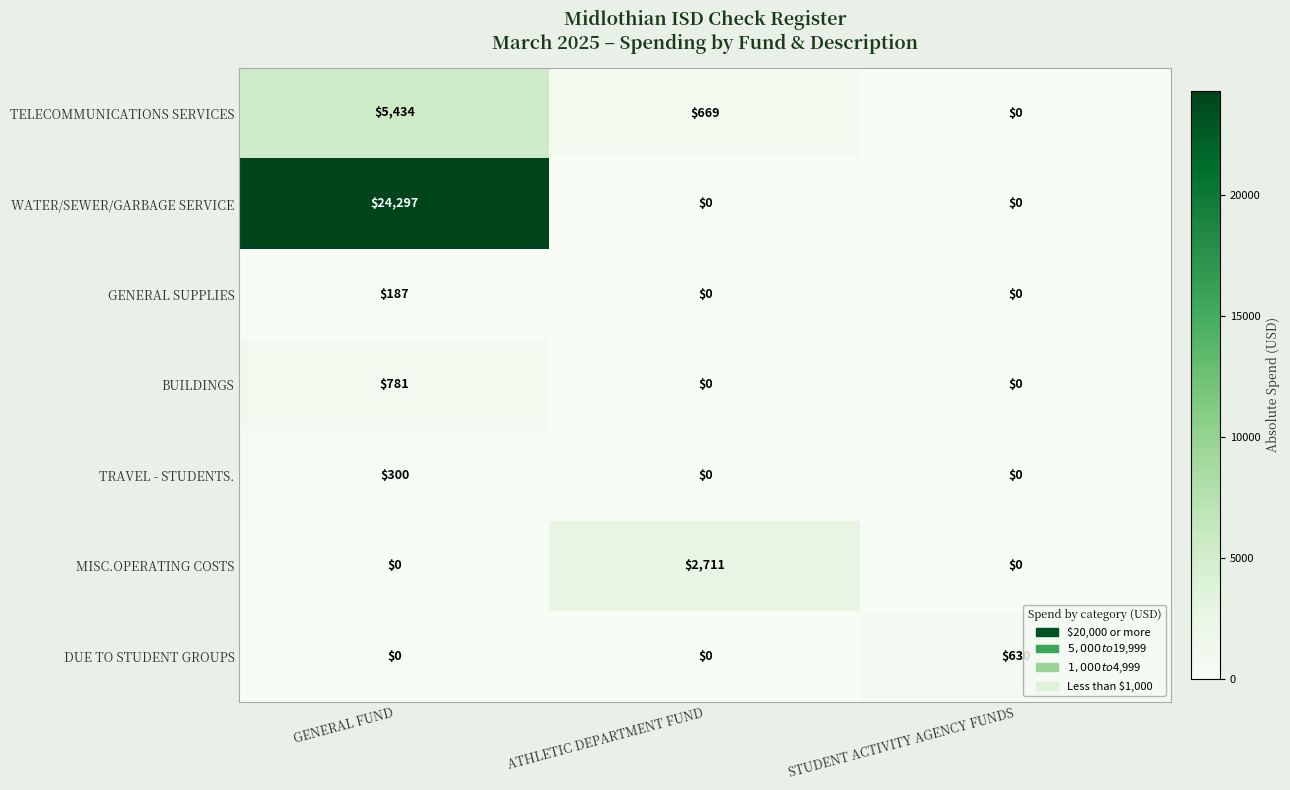

What is the maximum value for WATER/SEWER/GARBAGE SERVICE?

24297